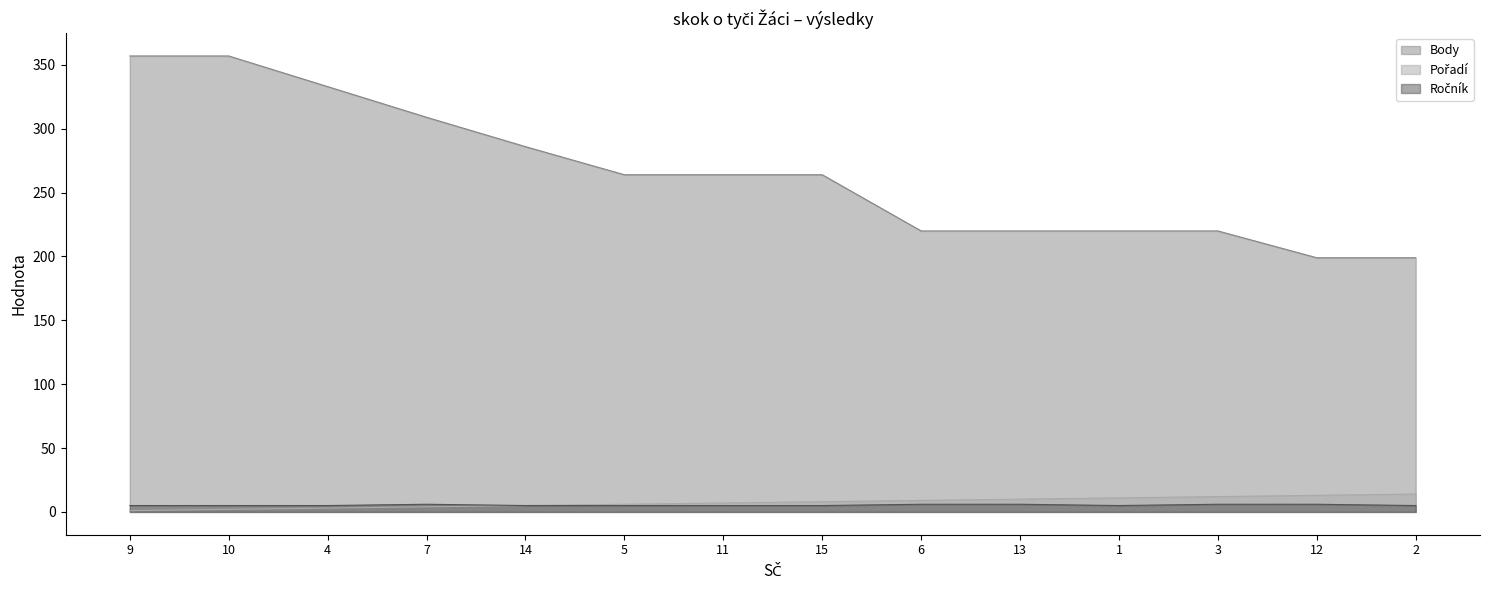

Which category has the highest value in the Body series?

9